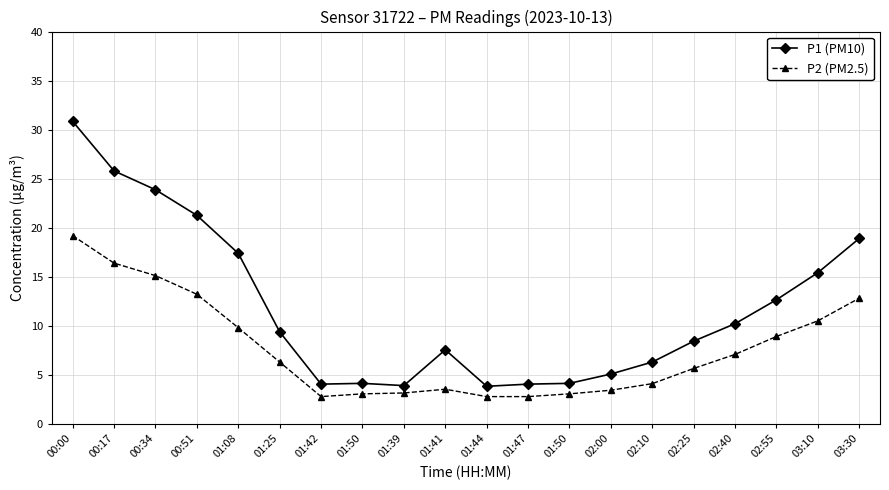

Reading left to right, extract all data points from this chart.

P1 (PM10): 00:00=30.9	00:17=25.8	00:34=23.9	00:51=21.3	01:08=17.4	01:25=9.4	01:42=4.1	01:50=4.2	01:39=3.9	01:41=7.6	01:44=3.9	01:47=4.1	01:50=4.2	02:00=5.1	02:10=6.3	02:25=8.4	02:40=10.2	02:55=12.7	03:10=15.4	03:30=18.9
P2 (PM2.5): 00:00=19.2	00:17=16.4	00:34=15.1	00:51=13.2	01:08=9.8	01:25=6.3	01:42=2.8	01:50=3.1	01:39=3.2	01:41=3.5	01:44=2.8	01:47=2.8	01:50=3.1	02:00=3.5	02:10=4.1	02:25=5.7	02:40=7.1	02:55=8.9	03:10=10.5	03:30=12.8